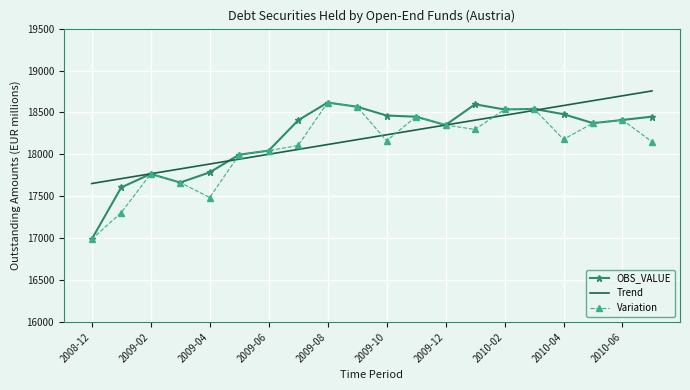

What is the lowest value of the OBS_VALUE series?

16987.0